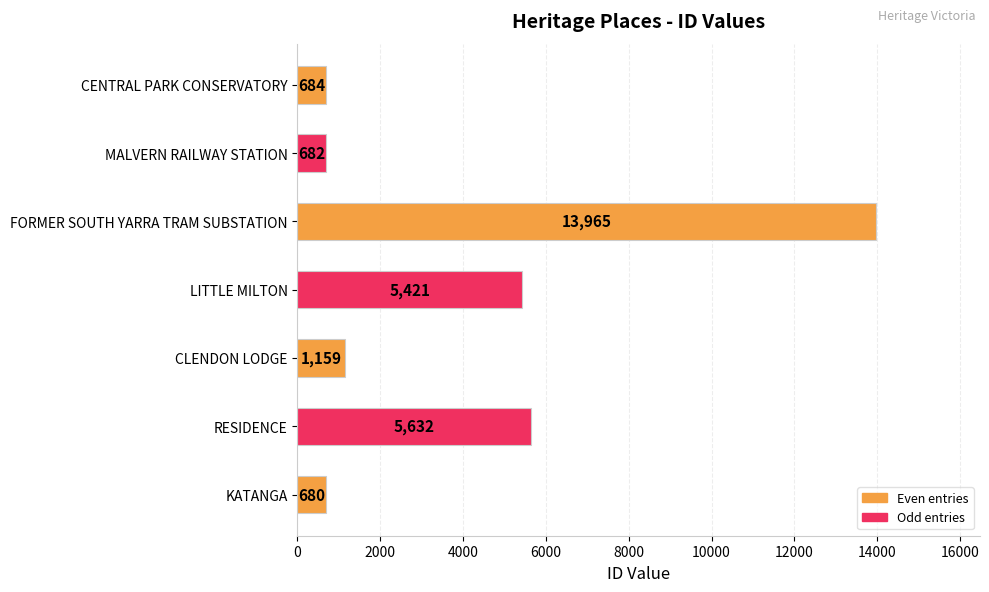

Is it true that the value at CLENDON LODGE is 1159?

True